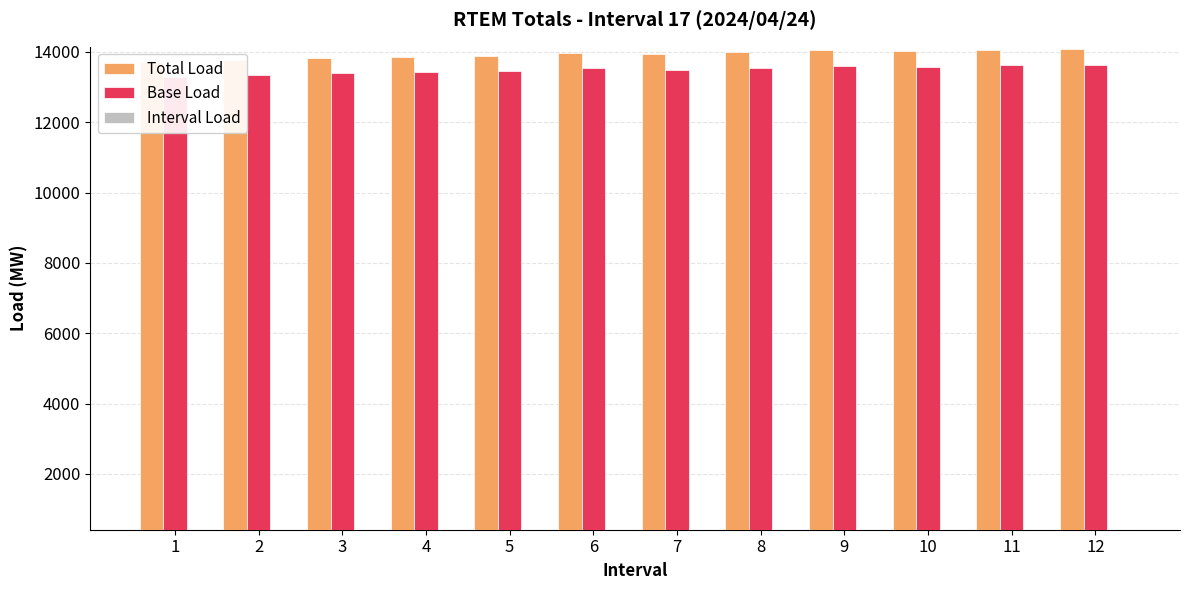

What value does the Base Load series have at 6?

13545.5